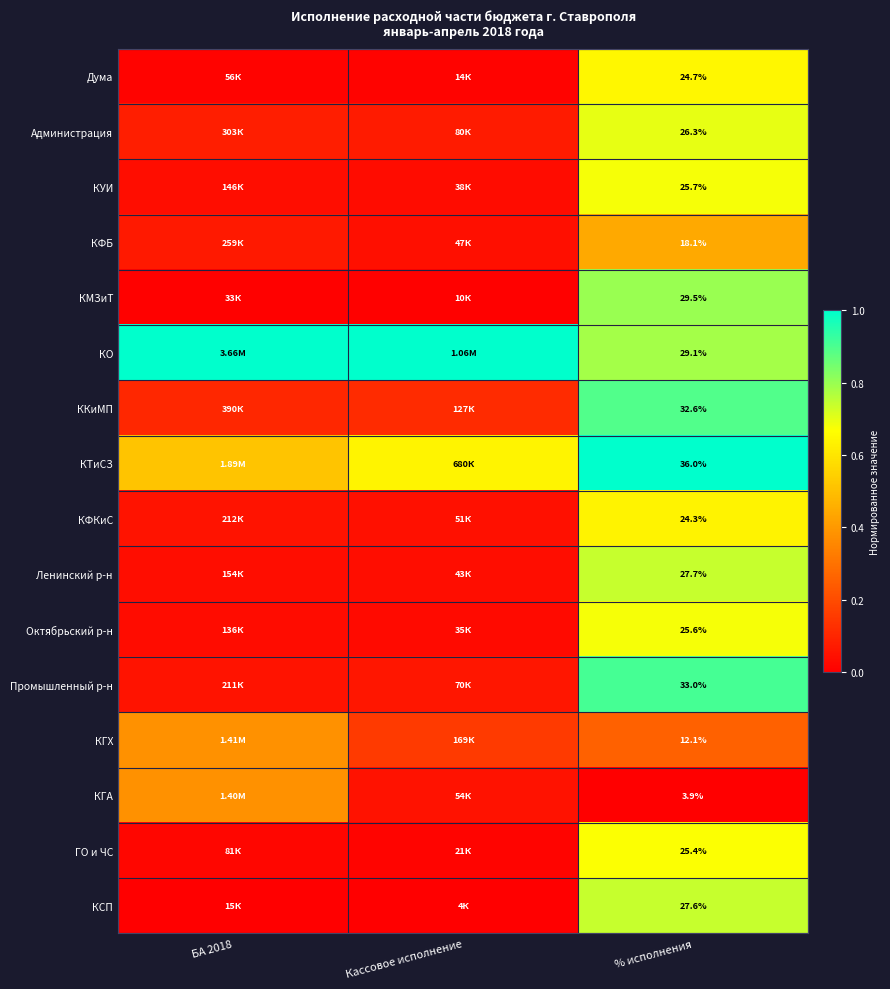

Which label corresponds to the smallest value in the chart?

% исполнения